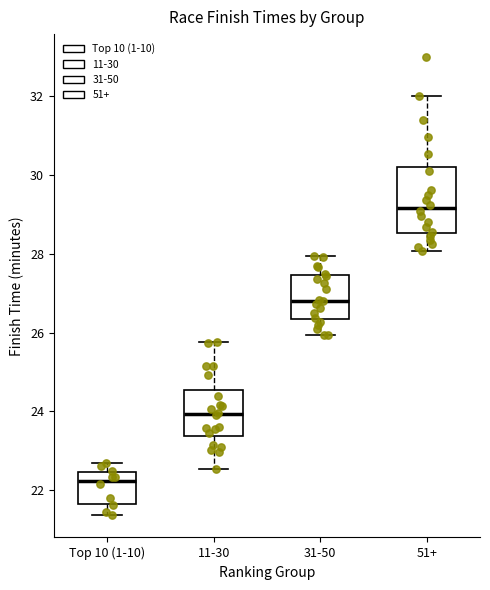

Where does the median line of the box for Top 10 (1-10) sit on the y-axis? The values are not printed on the chart, so give them approximately, as read against the axis.

22.2